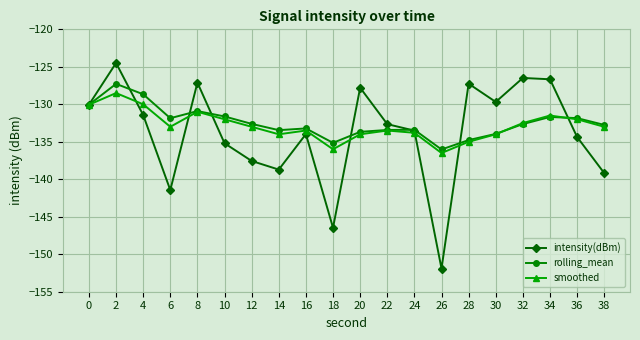

True or false: intensity(dBm) and smoothed intersect in this chart.

True